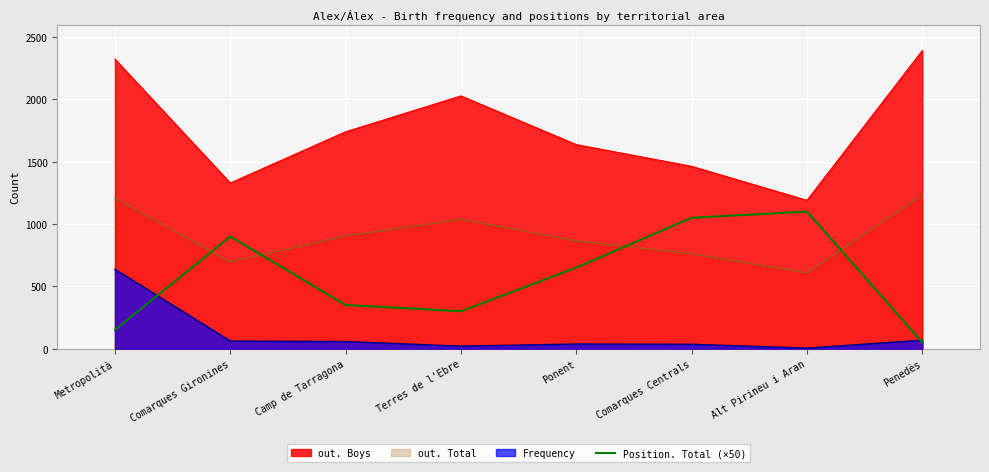

Which category has the highest value in the out. Boys series?

Penedès